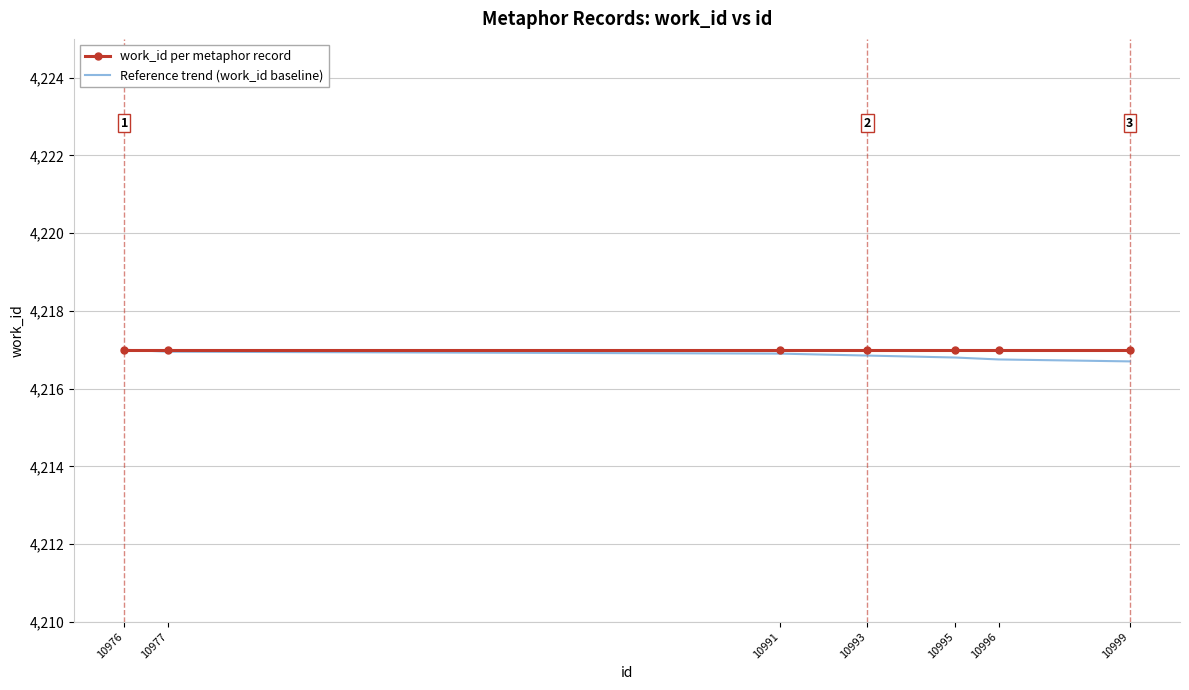

What is the total value across all series at 10995?

8433.8